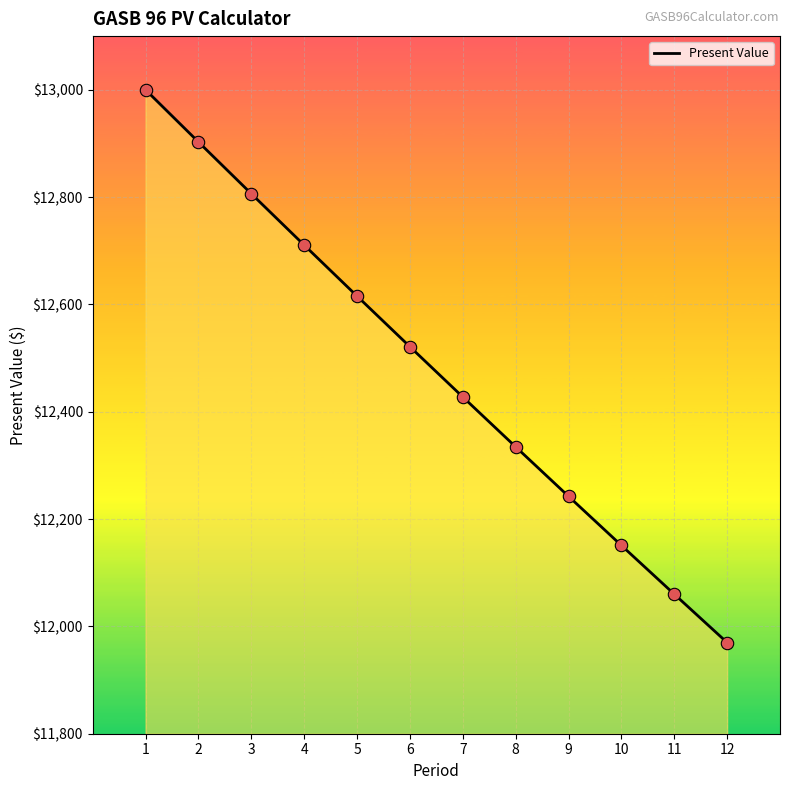

Which has a higher value, 2 or 7?

2